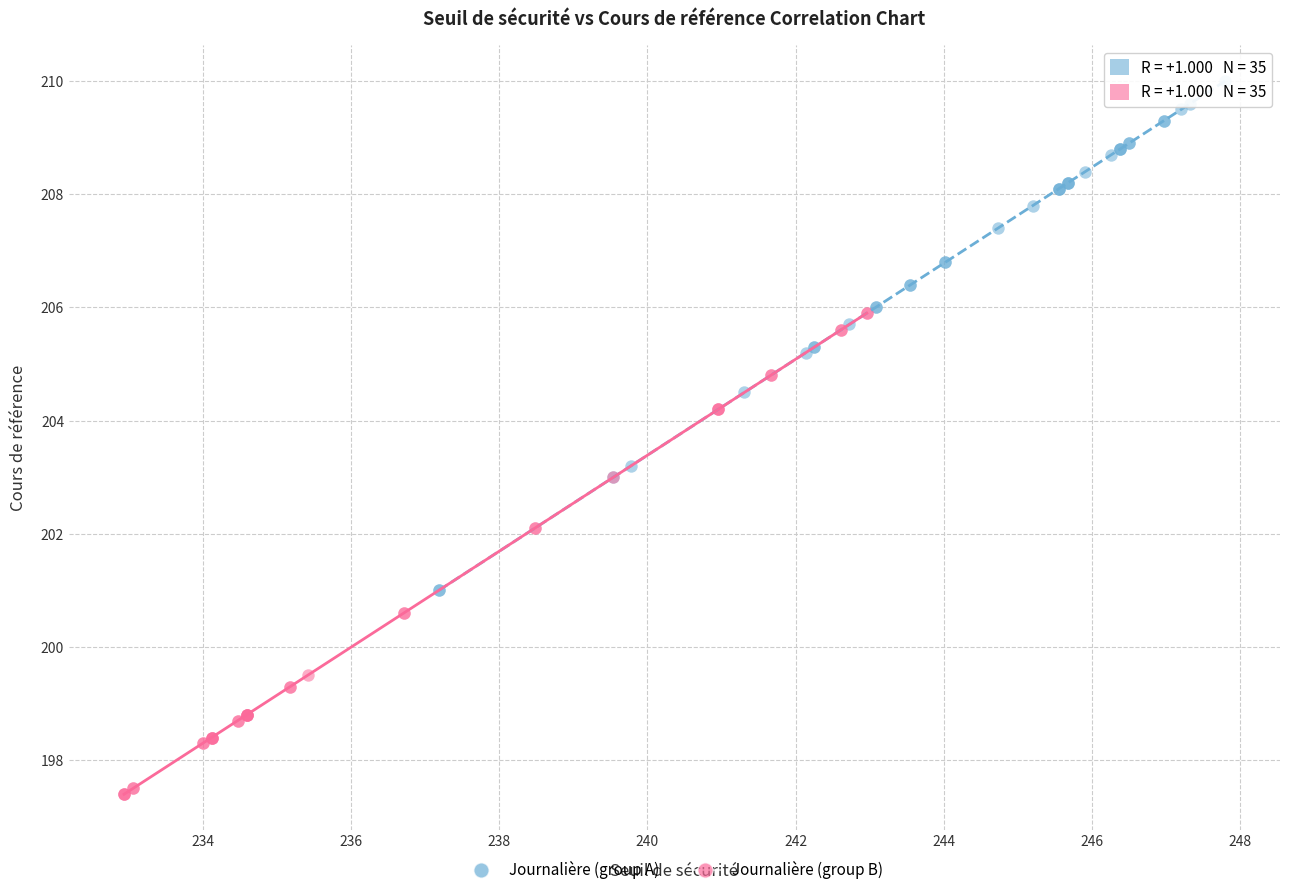

Which series has the largest Y range (max minus min)?

Journalière (group A)